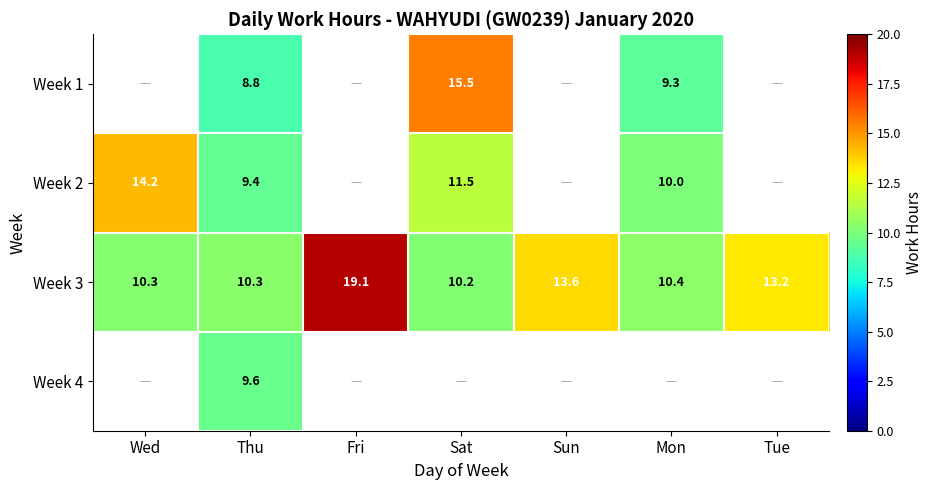

How many distinct data groups are displayed?

4